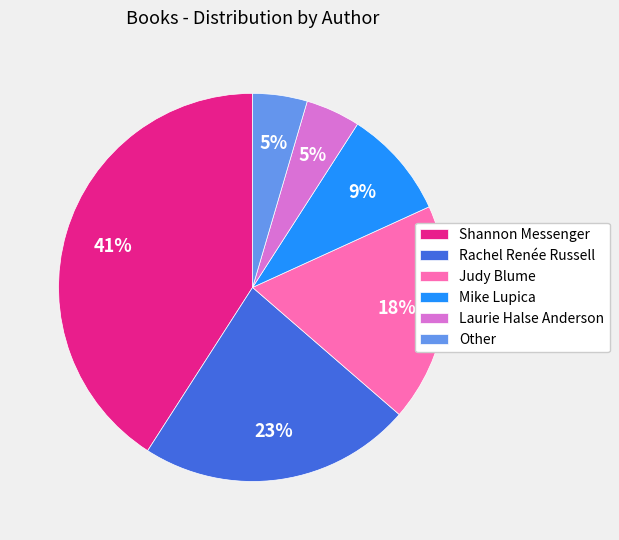

Is there a majority slice in this chart?

No